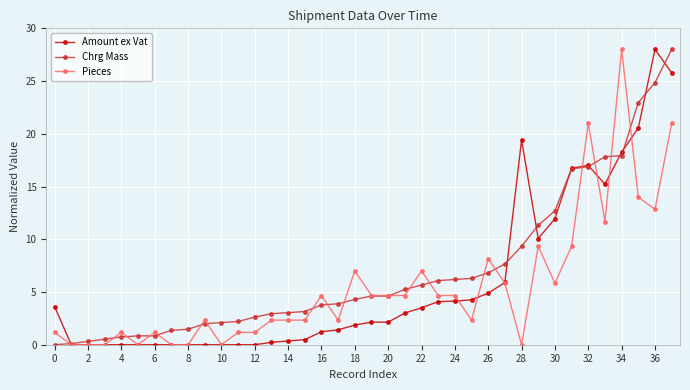

True or false: Amount ex Vat has more than 2 interior local peaks.

True